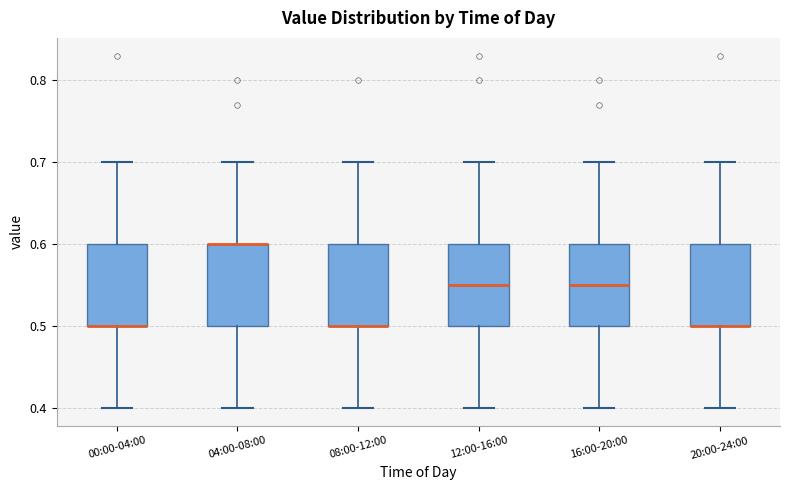

Reading left to right, read every box against the y-axis: the position of its median line, the range the box covers, and the ends of its whiskers. The values are not printed on the chart, so give them approximately, as read against the axis.

00:00-04:00: median 0.50 (drawn on the box's lower edge), box 0.50 to 0.60, whiskers 0.40 to 0.70
04:00-08:00: median 0.60 (drawn on the box's upper edge), box 0.50 to 0.60, whiskers 0.40 to 0.70
08:00-12:00: median 0.50 (drawn on the box's lower edge), box 0.50 to 0.60, whiskers 0.40 to 0.70
12:00-16:00: median 0.55, box 0.50 to 0.60, whiskers 0.40 to 0.70
16:00-20:00: median 0.55, box 0.50 to 0.60, whiskers 0.40 to 0.70
20:00-24:00: median 0.50 (drawn on the box's lower edge), box 0.50 to 0.60, whiskers 0.40 to 0.70